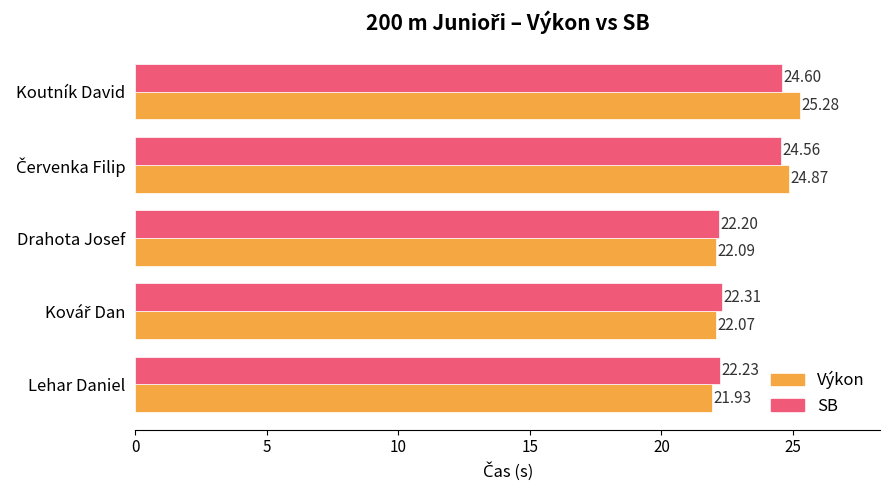

At which label does Výkon reach its peak?

Koutník David